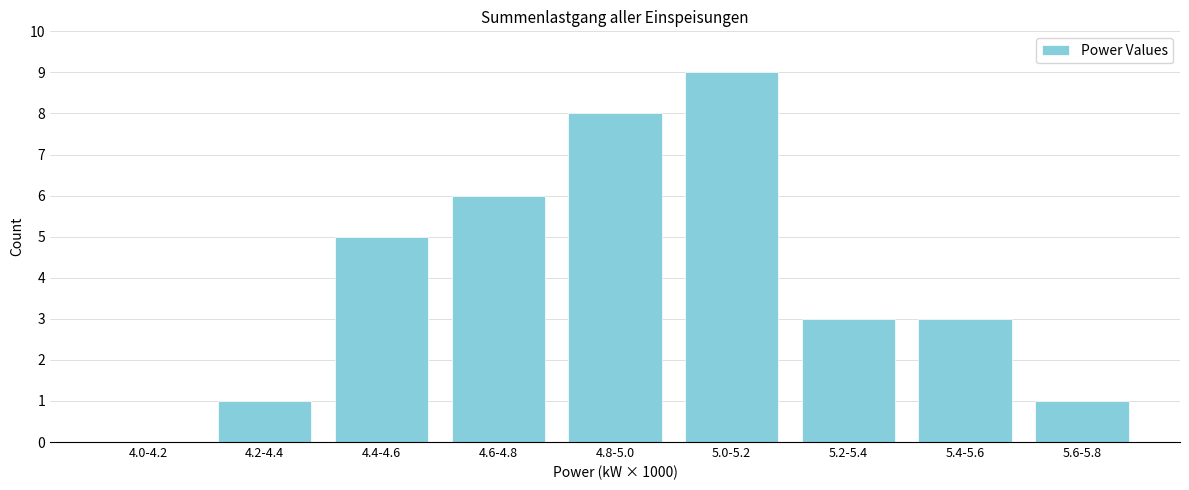

Reading left to right, transcribe all the data shown in this chart.

4.0-4.2=0	4.2-4.4=1	4.4-4.6=5	4.6-4.8=6	4.8-5.0=8	5.0-5.2=9	5.2-5.4=3	5.4-5.6=3	5.6-5.8=1